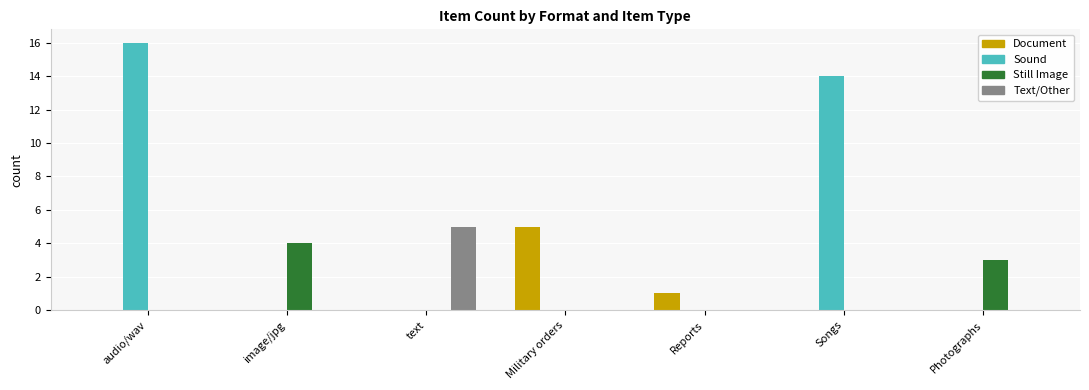

The value of Document at Photographs is 0. True or false?

True